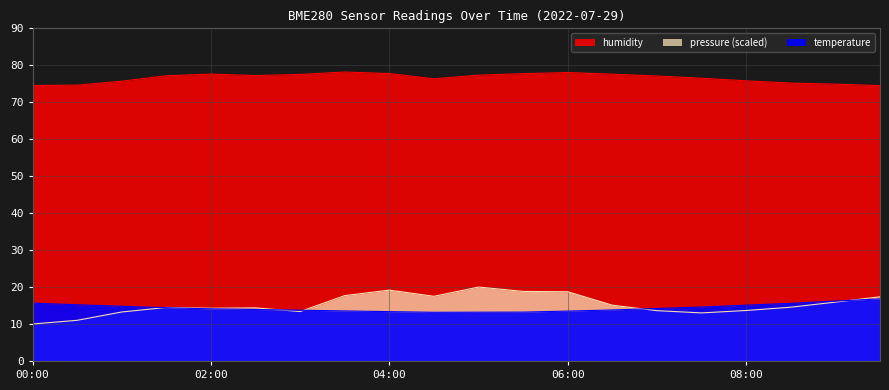

What is the difference between the highest and lowest values at 06:30?

63.8